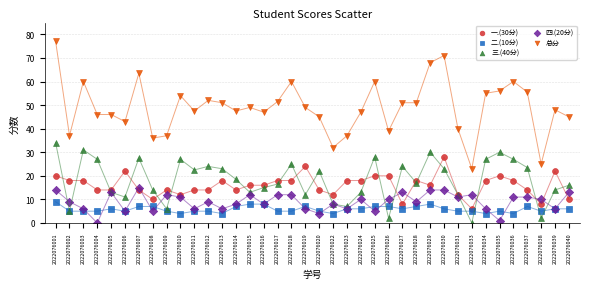

Which series has the widest spread of Y values?

总分